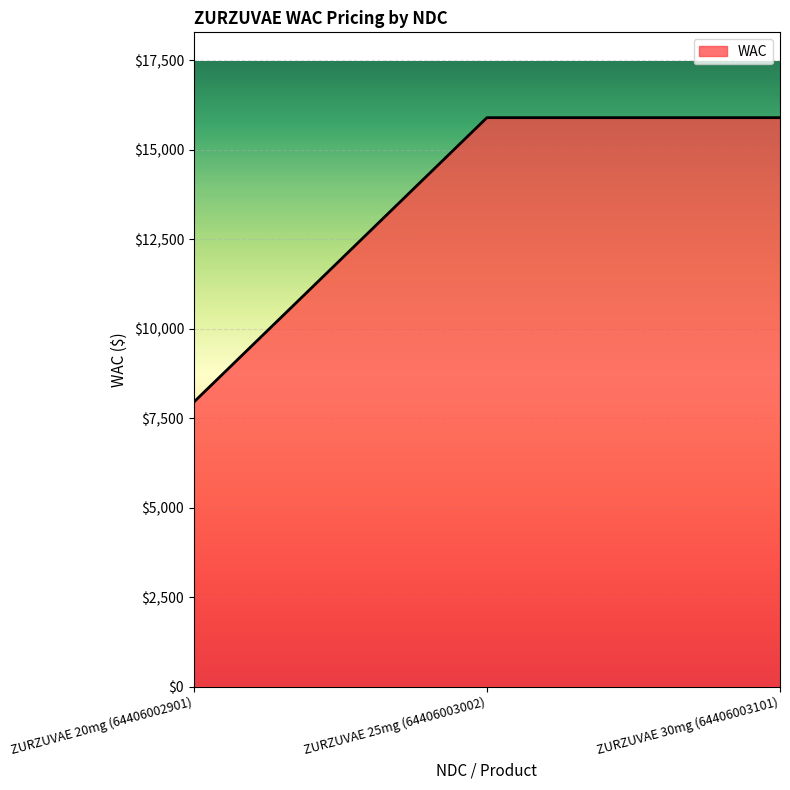

What is the change in value from ZURZUVAE 20mg (64406002901) to ZURZUVAE 25mg (64406003002)?

+7950